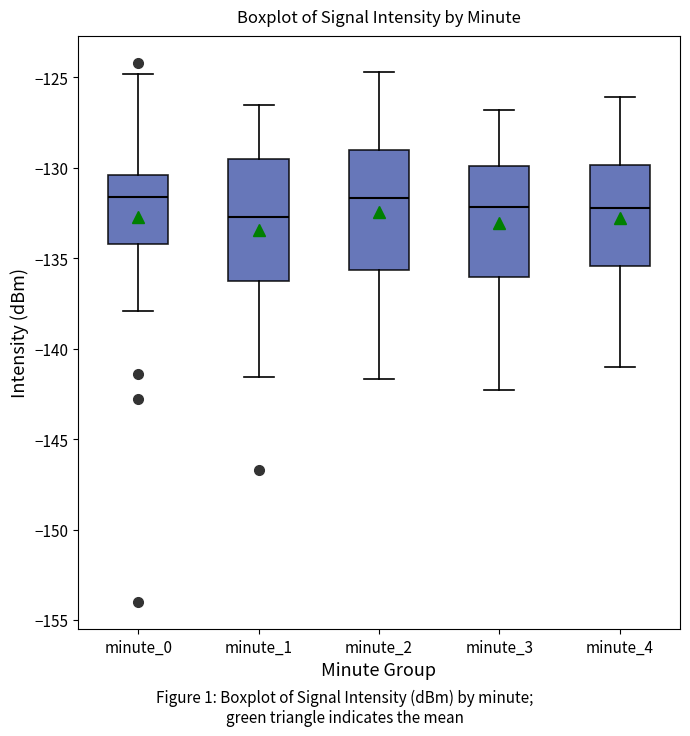

Reading left to right, transcribe this box plot: for each box, give where its median line is, the range the box spans, and where its two whiskers end, as read against the y-axis. The values are not printed on the chart, so give them approximately, as read against the axis.

minute_0: median -131.5, box -134.0 to -130.5, whiskers -138.0 to -125.0
minute_1: median -132.5, box -136.5 to -129.5, whiskers -141.5 to -126.5
minute_2: median -131.5, box -135.5 to -129.0, whiskers -141.5 to -124.5
minute_3: median -132.0, box -136.0 to -130.0, whiskers -142.5 to -127.0
minute_4: median -132.0, box -135.5 to -130.0, whiskers -141.0 to -126.0